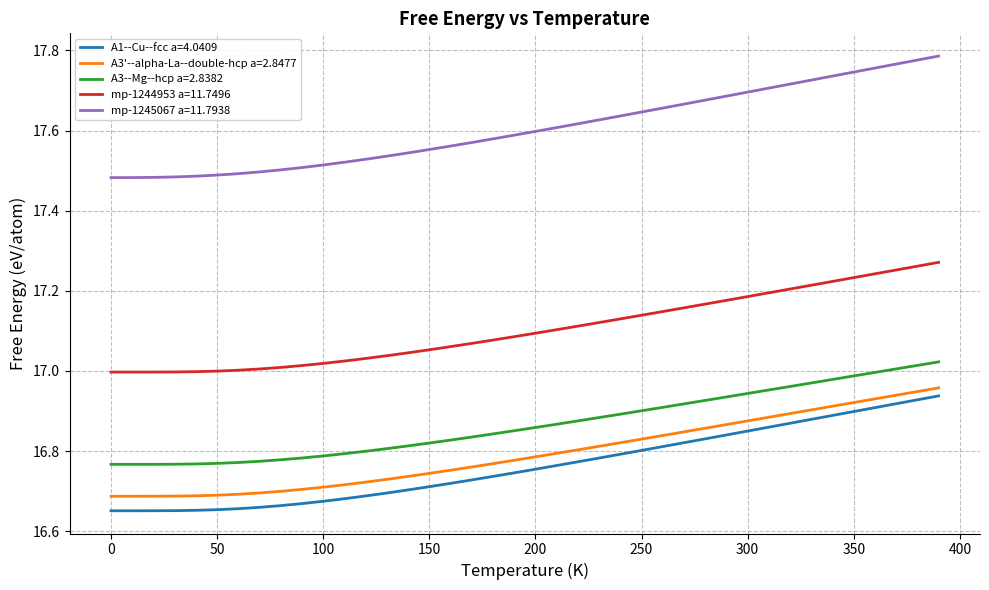

Is this an area chart (filled region under the line)?

No